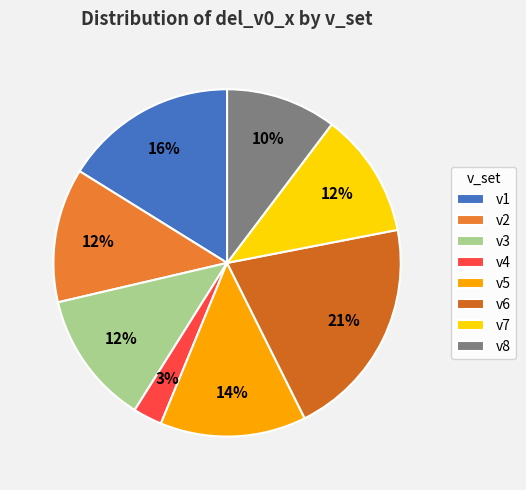

Rank the categories by value from lowest to highest.

v4, v8, v7, v3, v2, v5, v1, v6